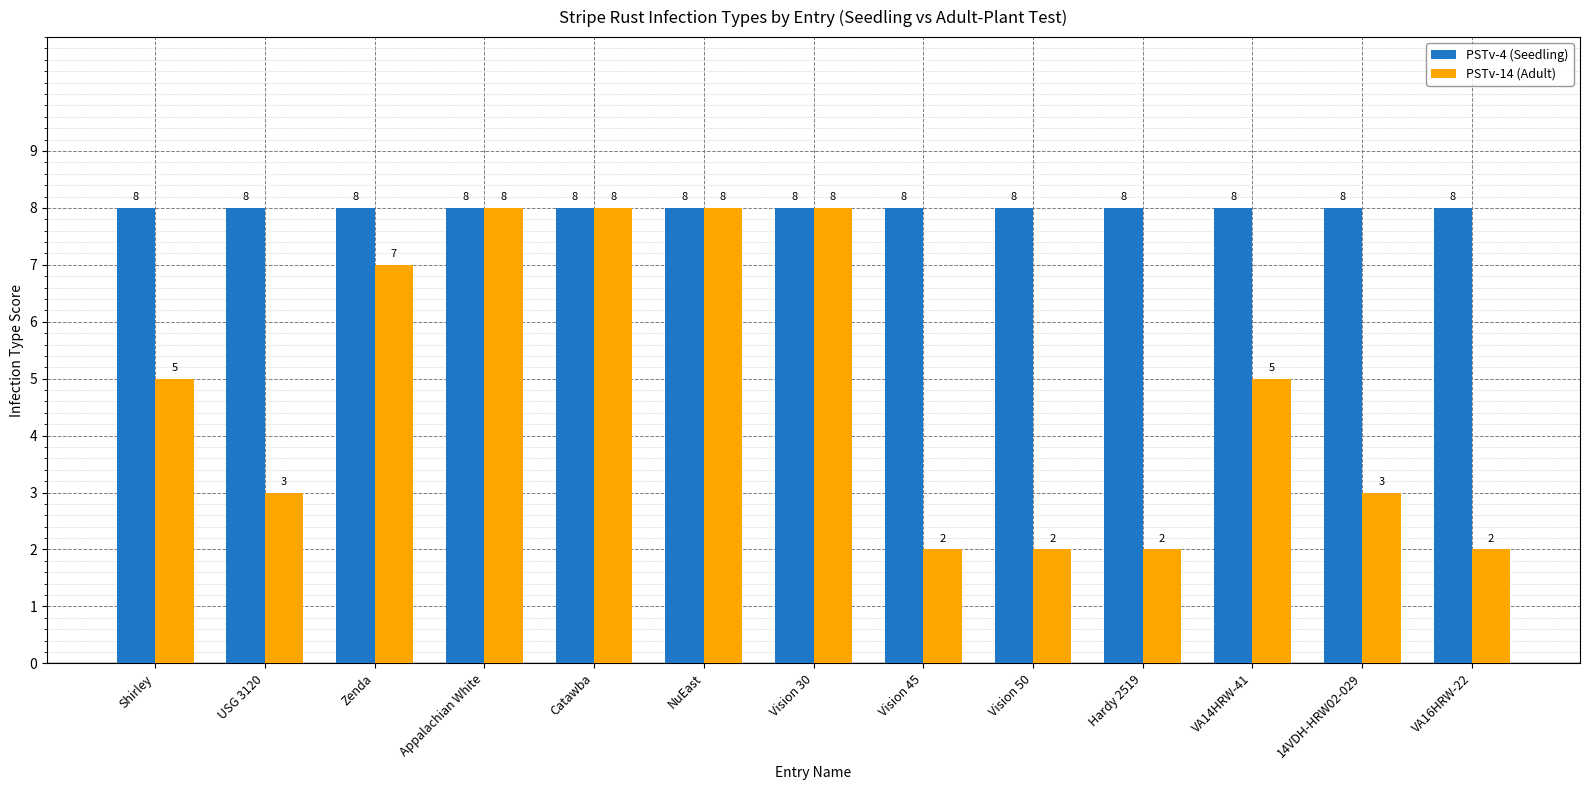

The value of PSTv-4 (Seedling) at Vision 30 is 8. True or false?

True